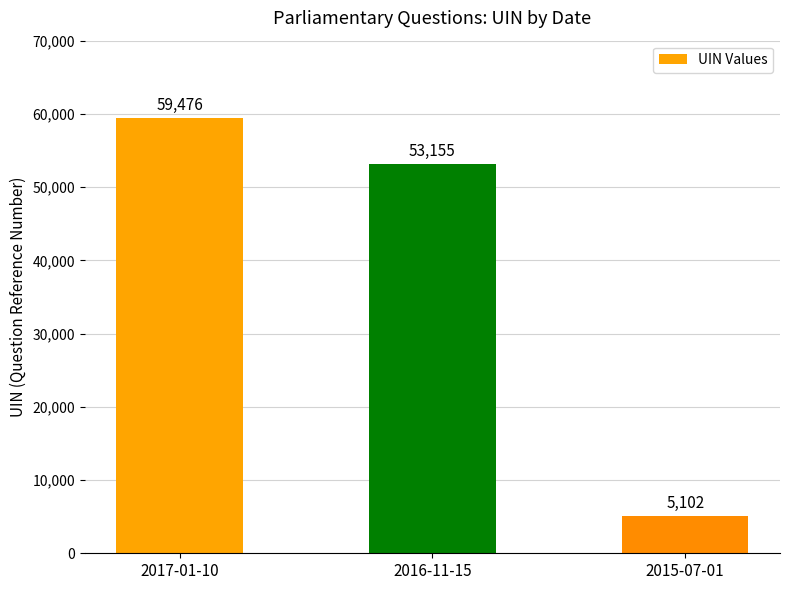

What is the difference between the maximum and minimum values?

54374